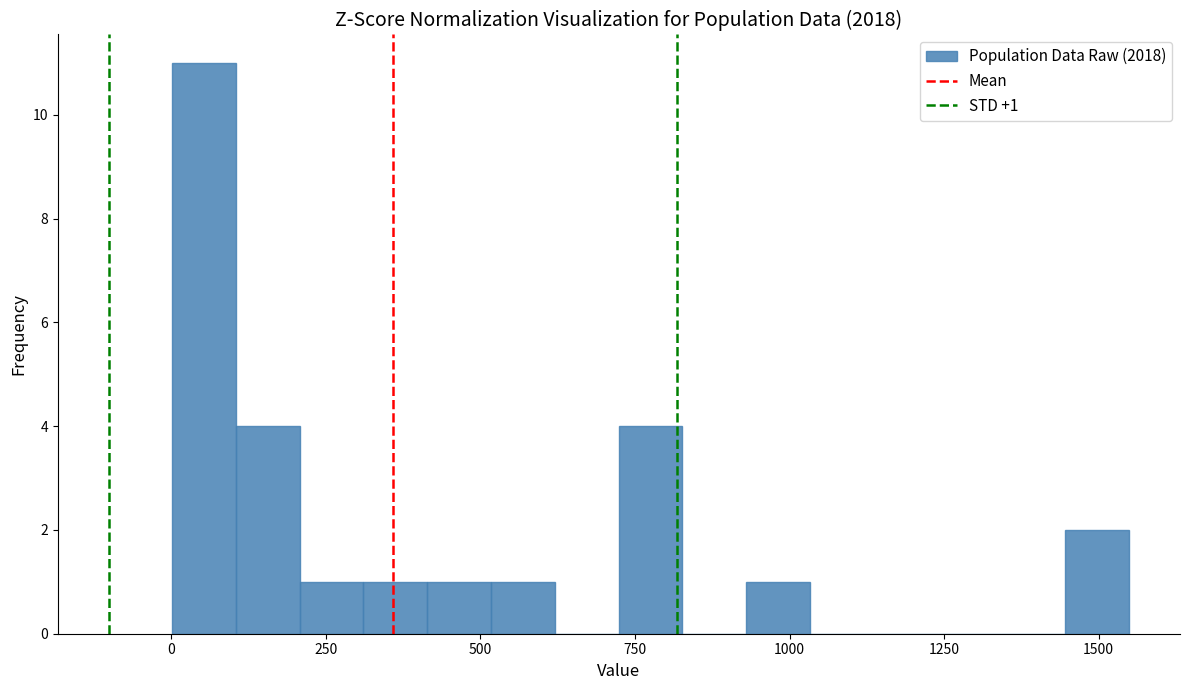

Read against the x-axis, roughly where is the centre of the tallest bar?

50